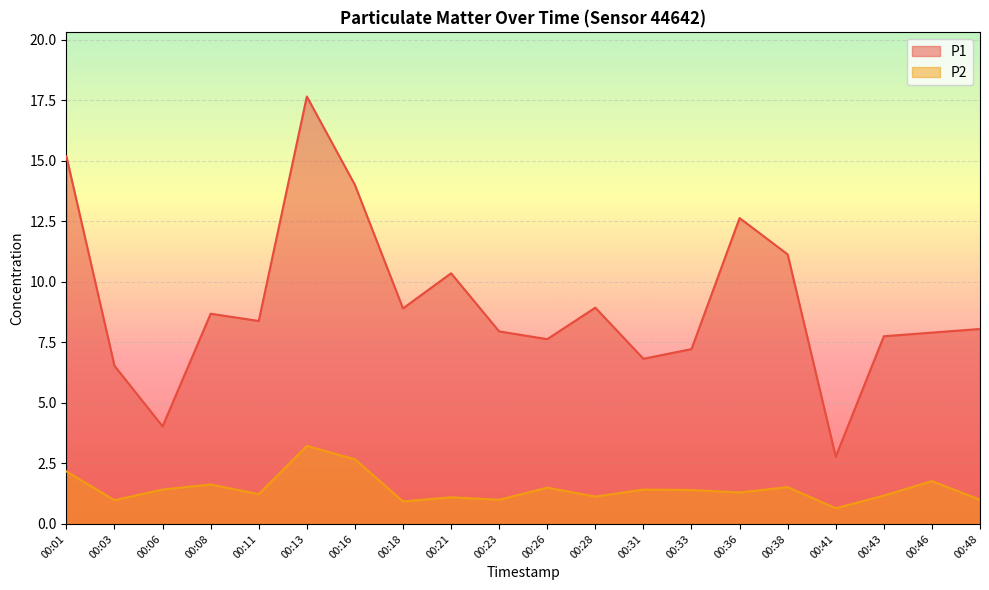

Reading left to right, what are all the values shown in this chart?

P1: 15.2	6.5	4.0	8.7	8.4	17.6	14.0	8.9	10.3	8.0	7.6	8.9	6.8	7.2	12.6	11.1	2.8	7.8	7.9	8.1
P2: 2.2	1.0	1.4	1.6	1.2	3.2	2.7	0.9	1.1	1.0	1.5	1.1	1.4	1.4	1.3	1.5	0.7	1.2	1.8	1.0